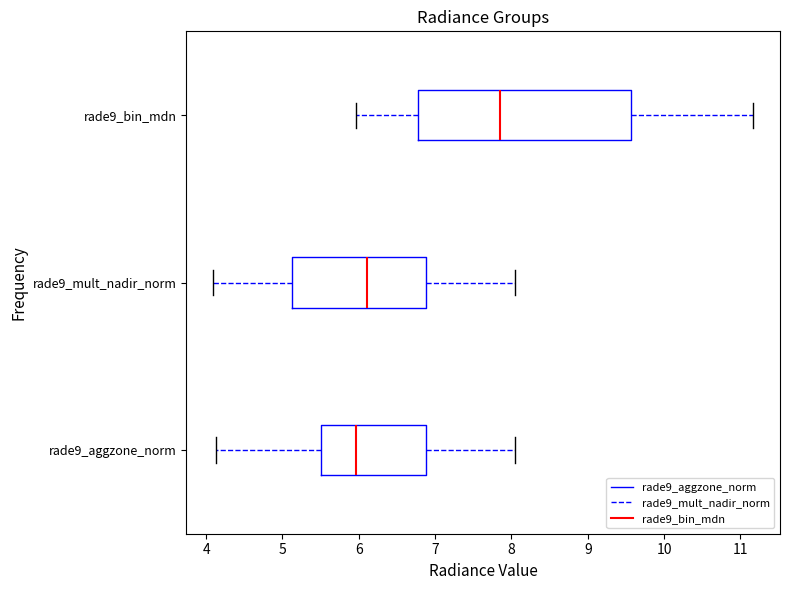

Which box has the furthest to the left median line?

rade9_aggzone_norm